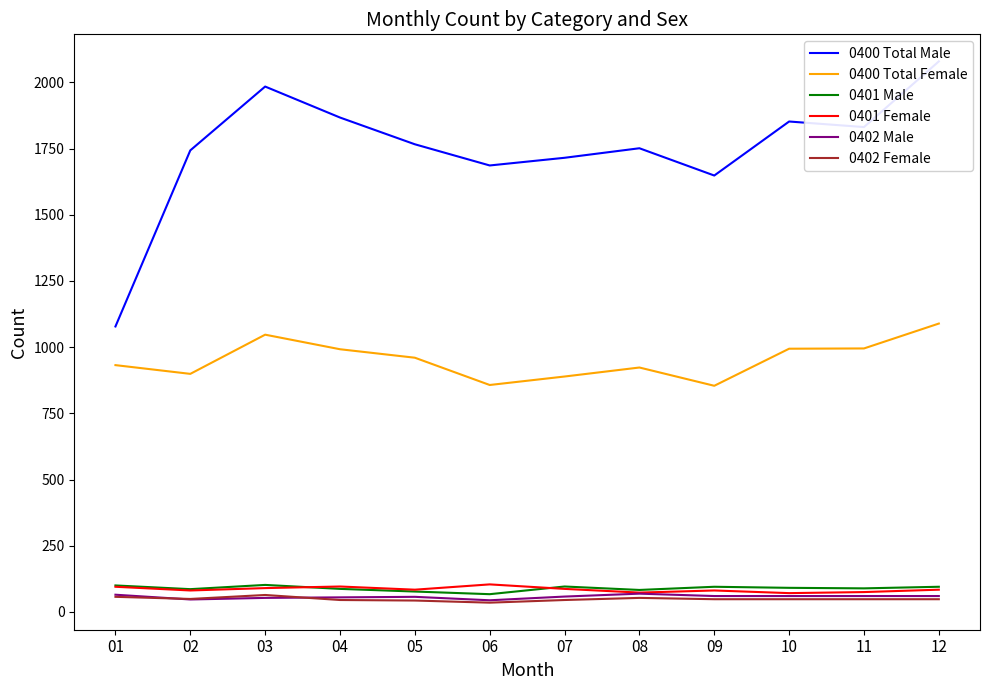

At which category is the sum across all series the highest?

12